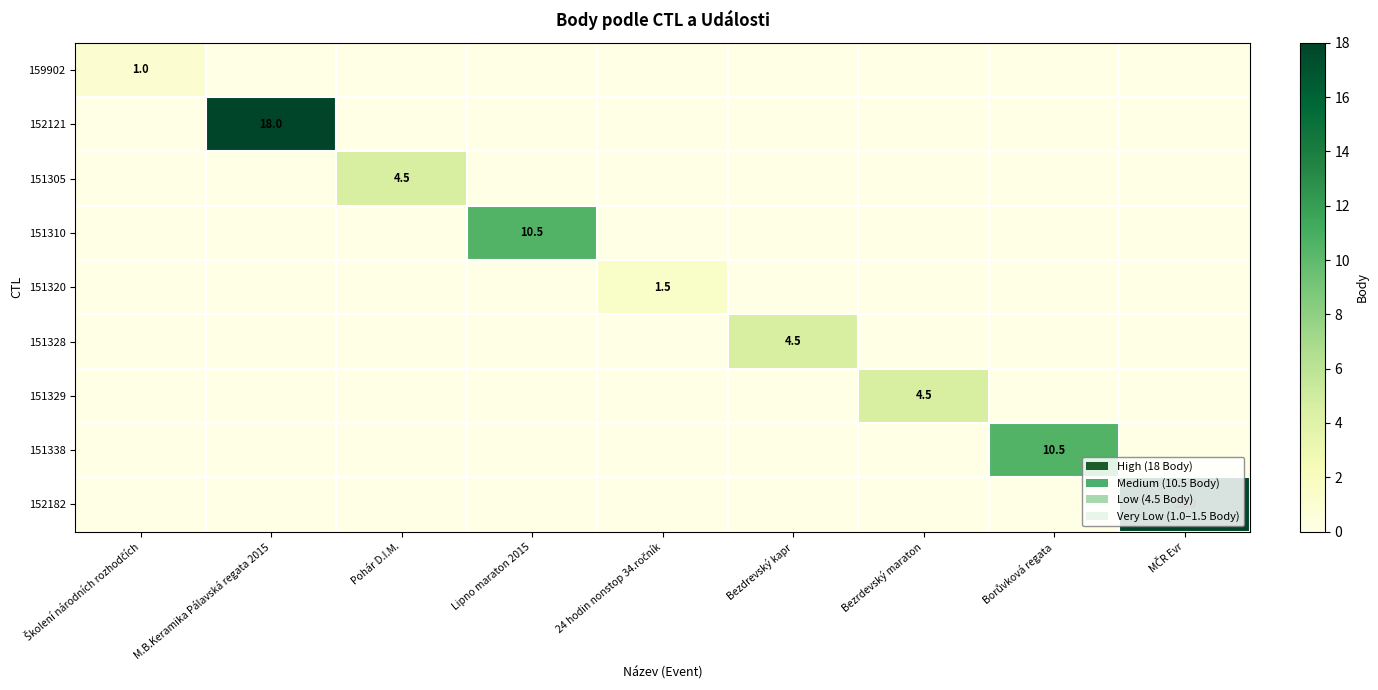

The value of 151310 at Lipno maraton 2015 is 6.3. True or false?

False